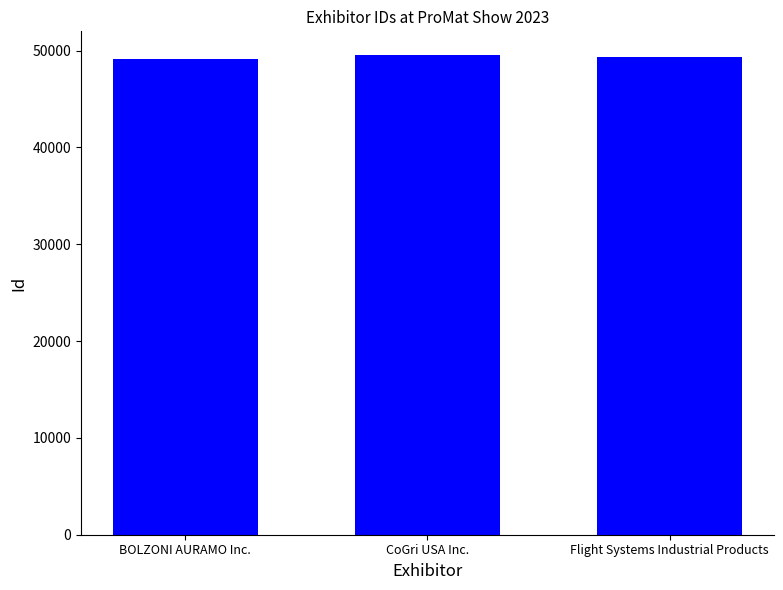

What is the average value?

49373